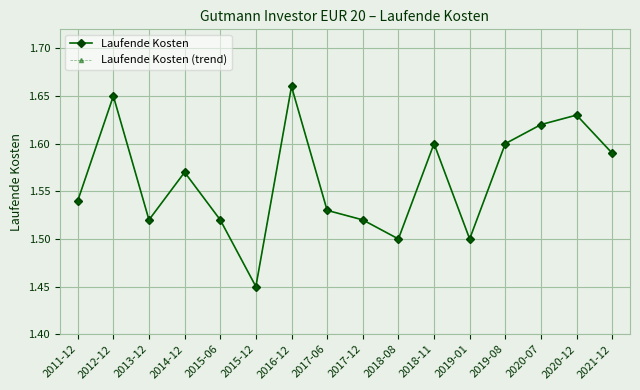

Does the chart have visible grid lines?

Yes